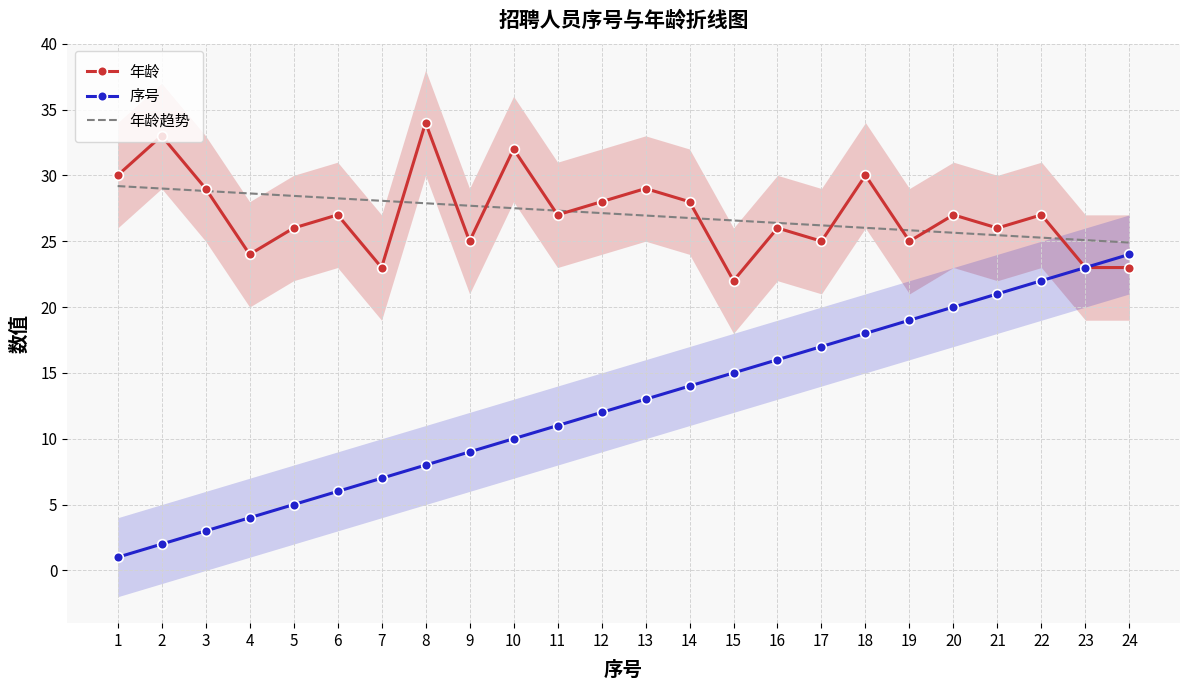

What is the highest value of the 序号 series?

24.0